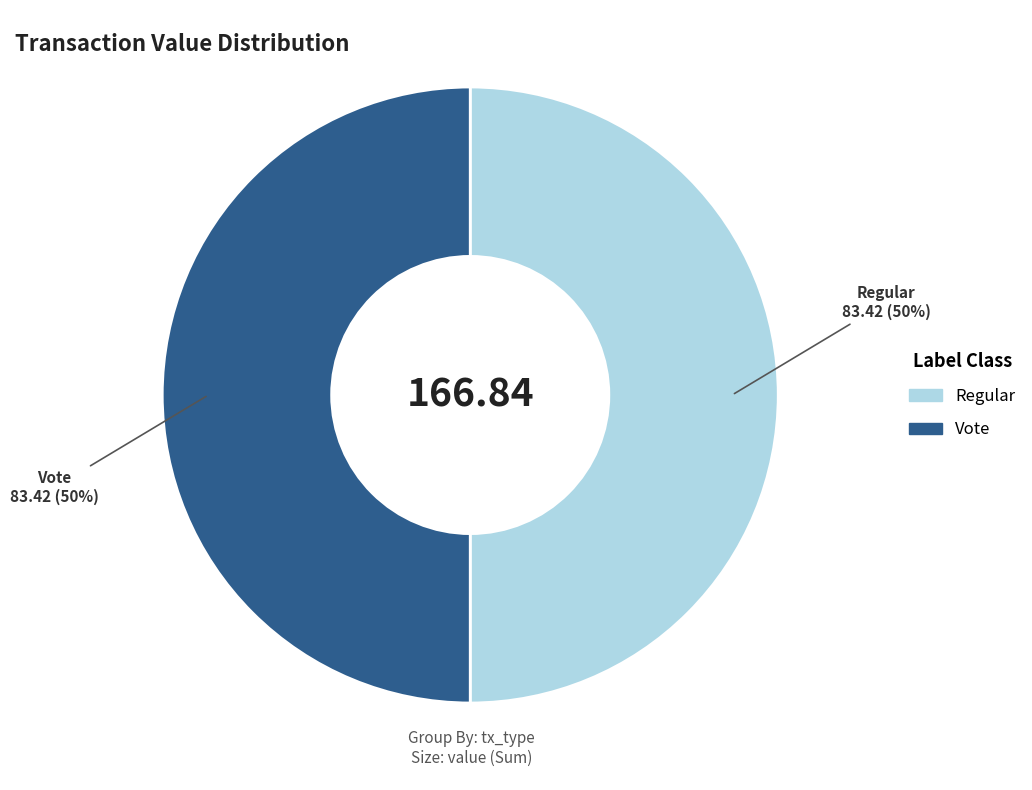

How many slices are in this pie chart?

2